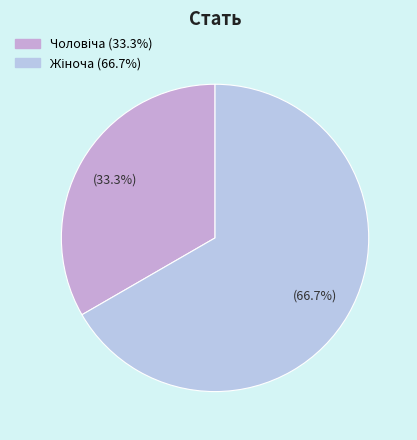

How many segments does this pie chart have?

2